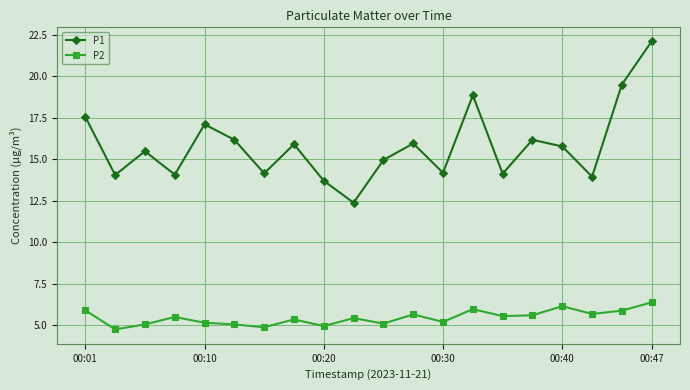

What is the difference between the second highest and second lowest values in the P2 series?

1.3